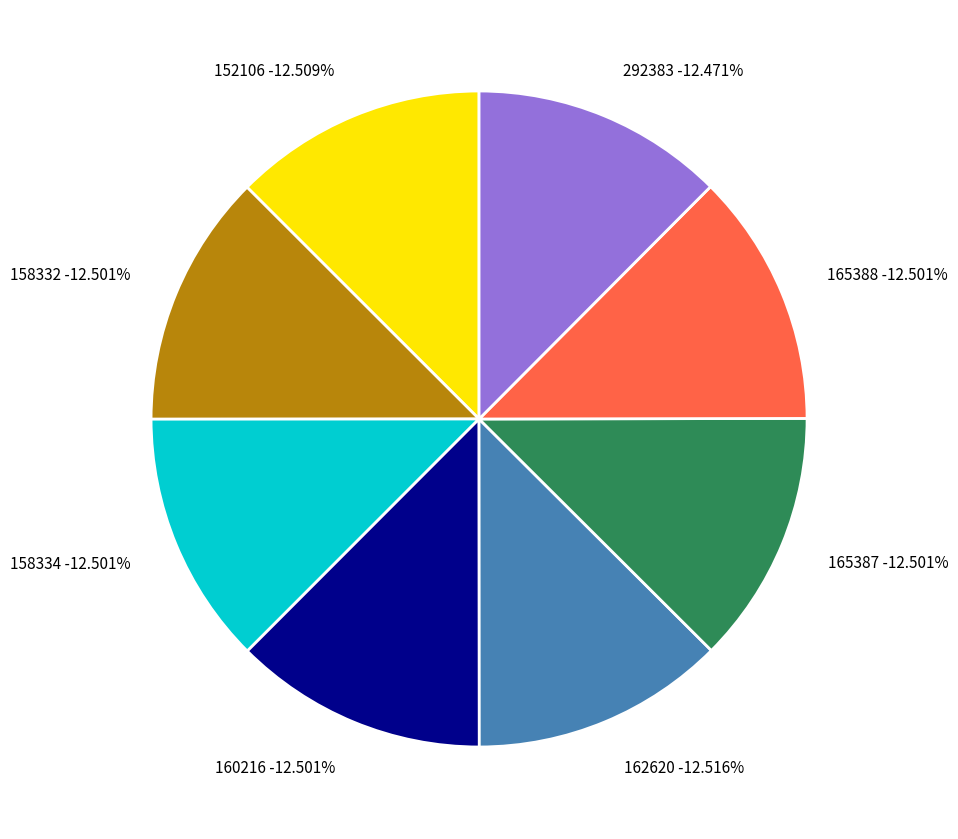

Which has a higher value, 165388 or 165387?

165388